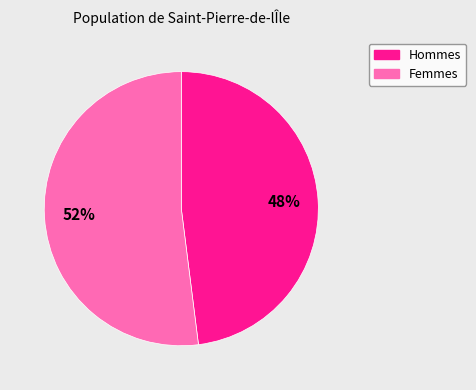

To the nearest percent, what is the average slice percentage?

50%